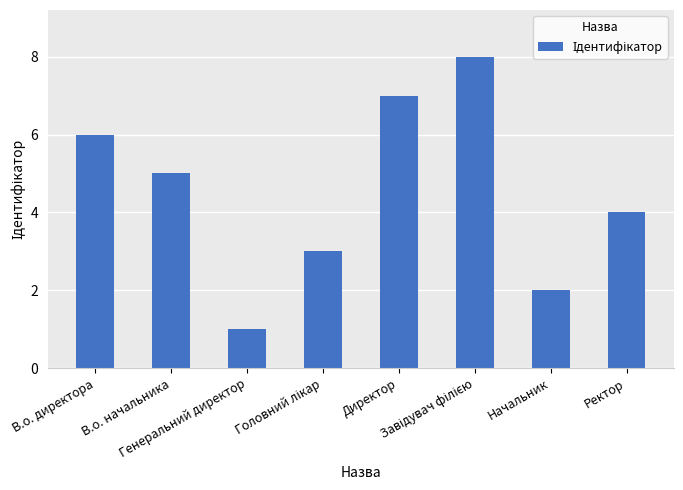

What is the maximum value shown in the chart?

8